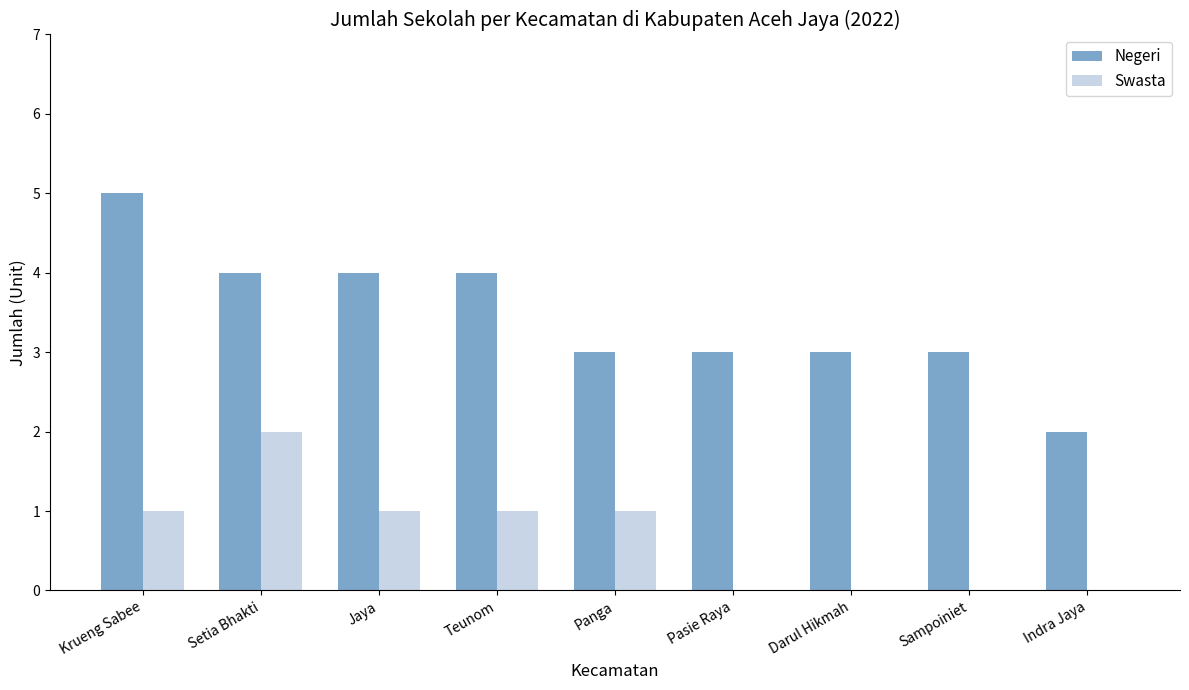

How many distinct data groups are displayed?

2